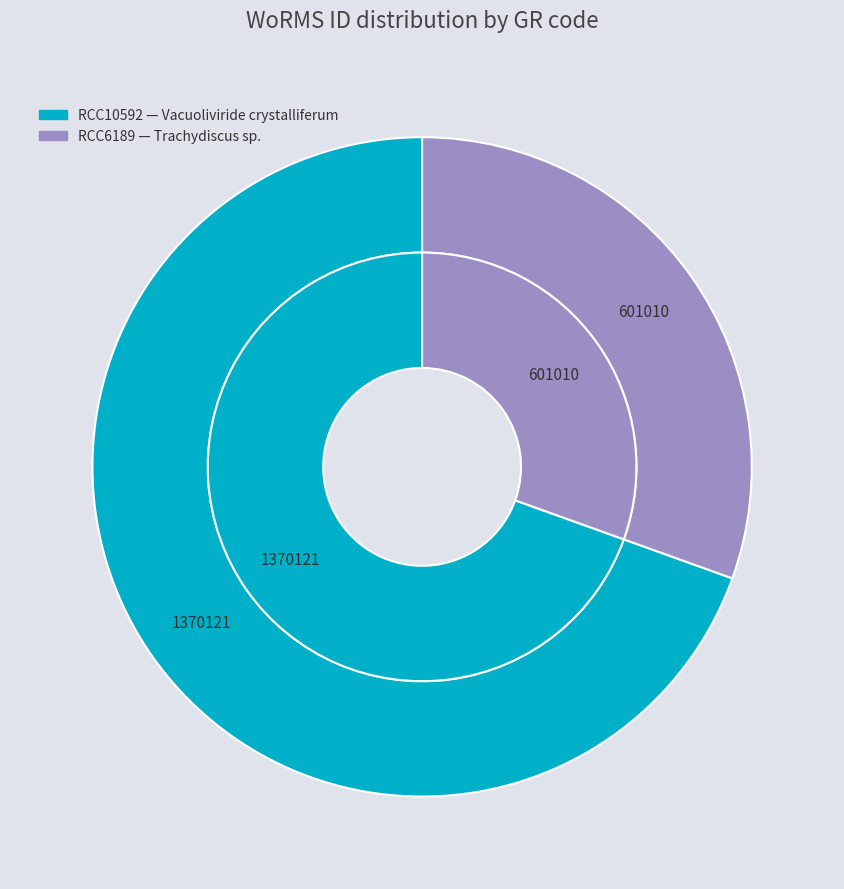

Combined, do RCC6189 and RCC10592 account for over 50%?

Yes